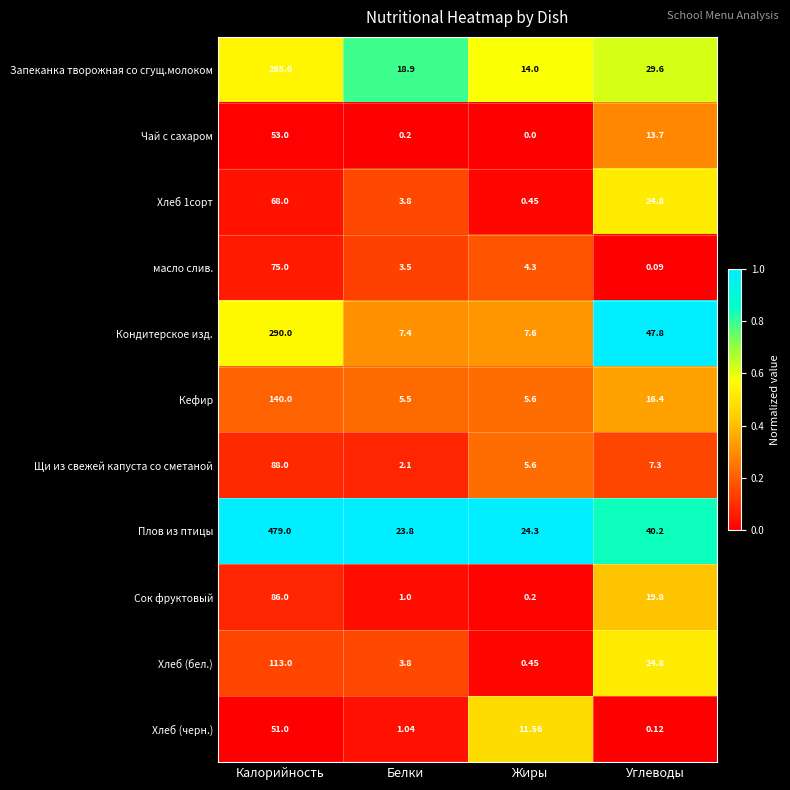

Which series changed the most between Калорийность and Жиры?

Плов из птицы